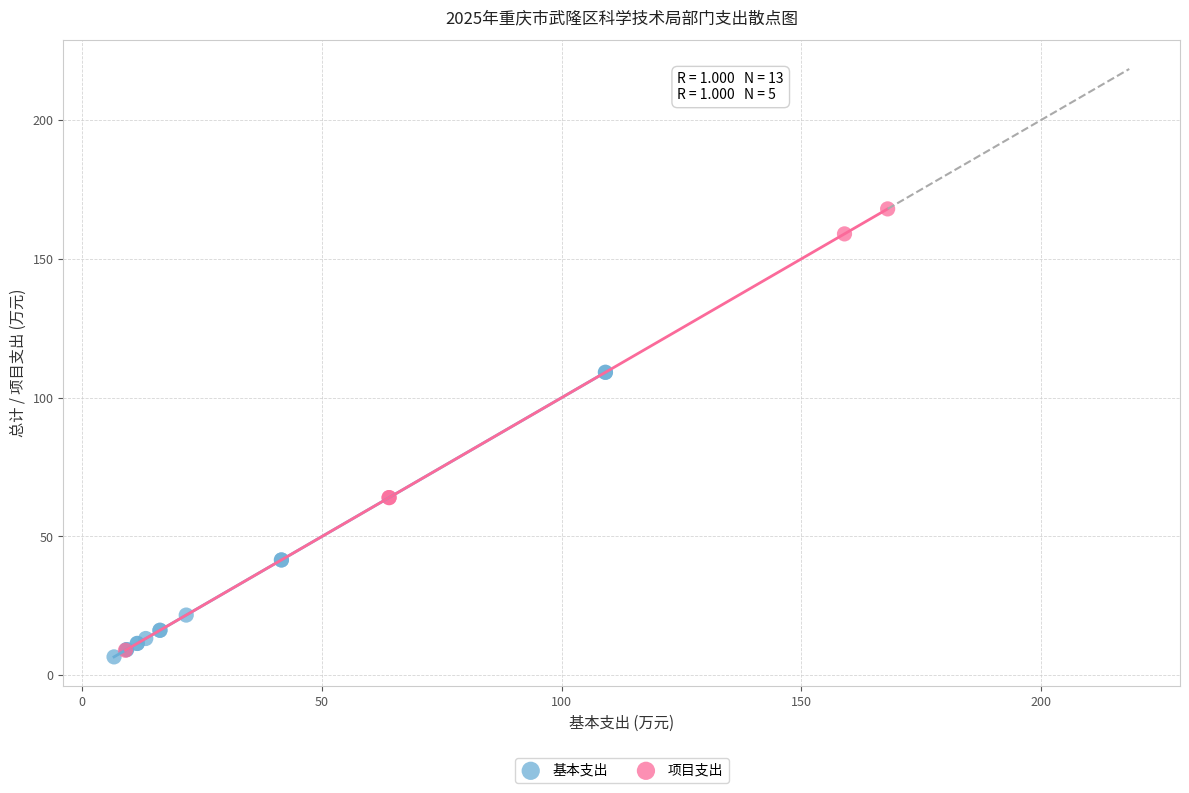

Which series contains the highest Y value?

项目支出